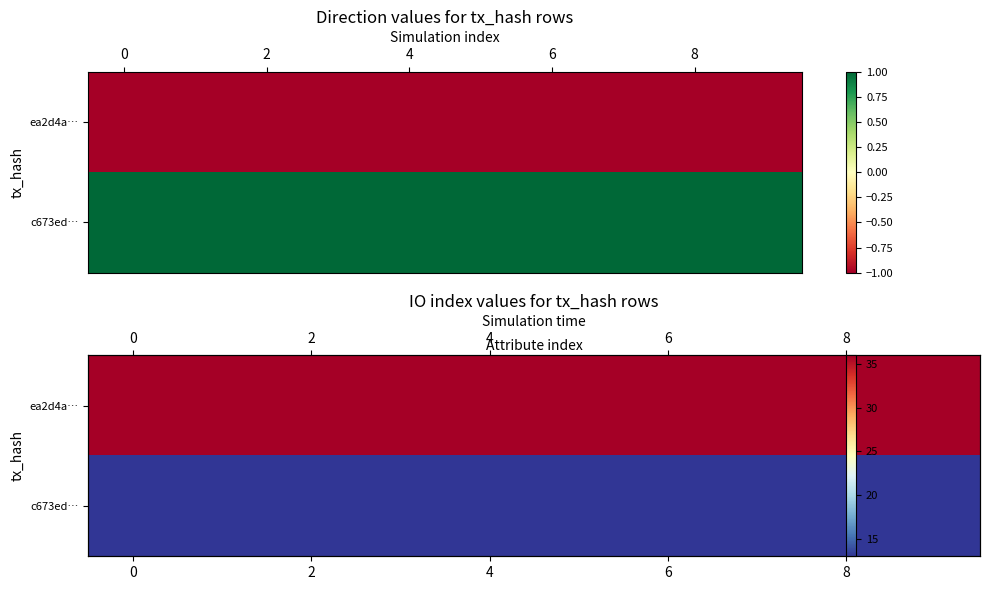

How many categories are shown in the chart?

10